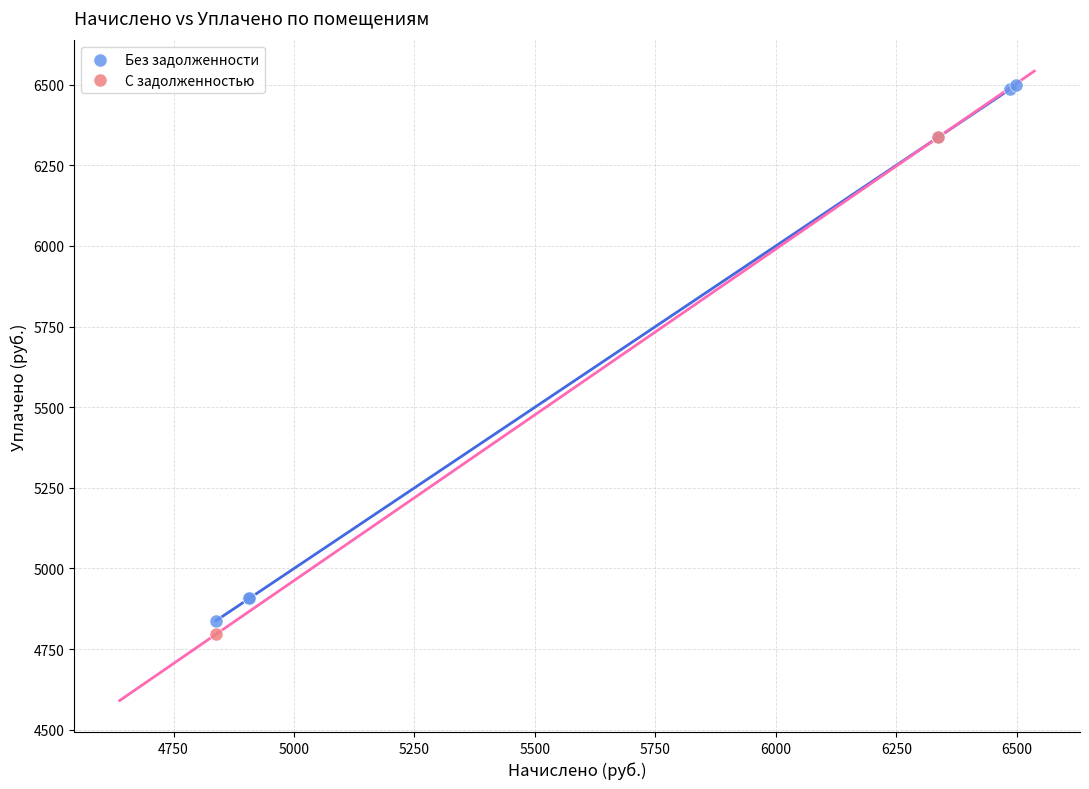

What are all the series names shown in the legend?

Без задолженности, С задолженностью